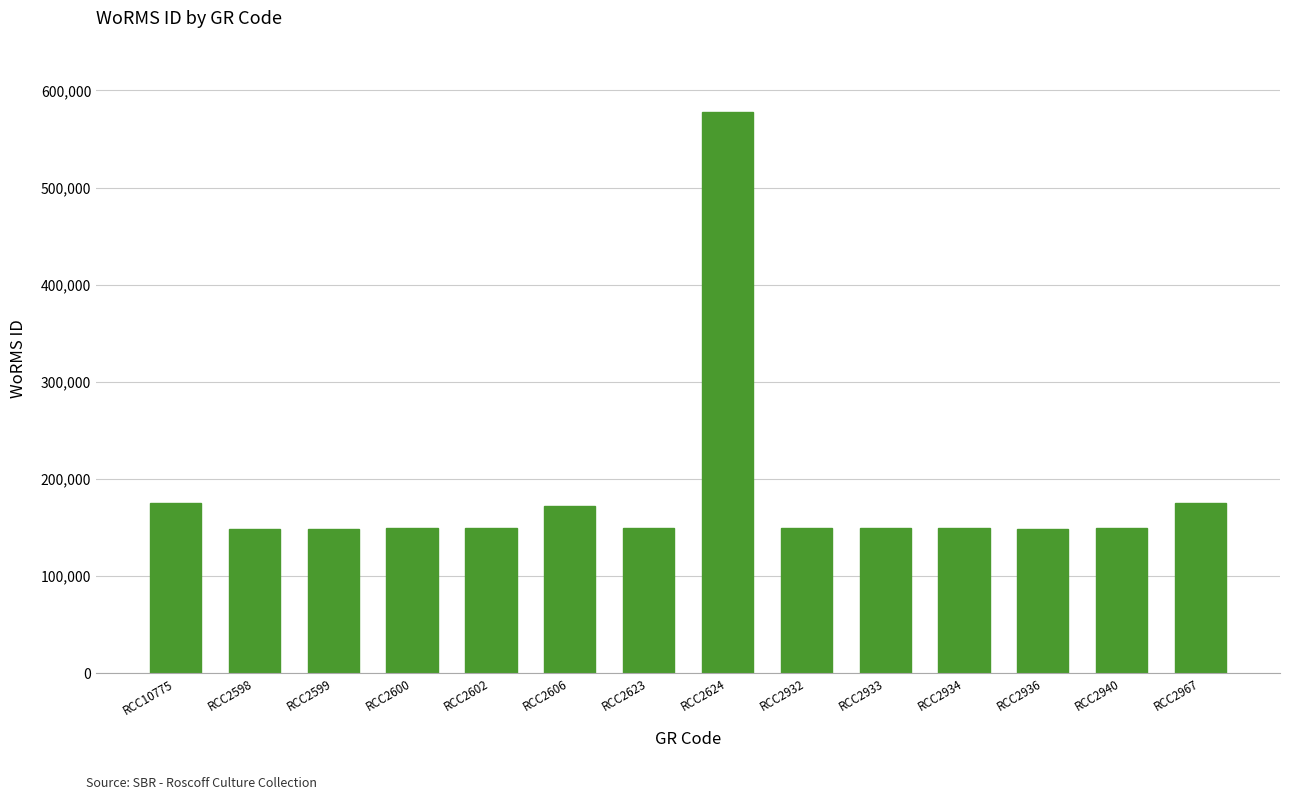

Is it true that the value at RCC2606 is 289756?

False